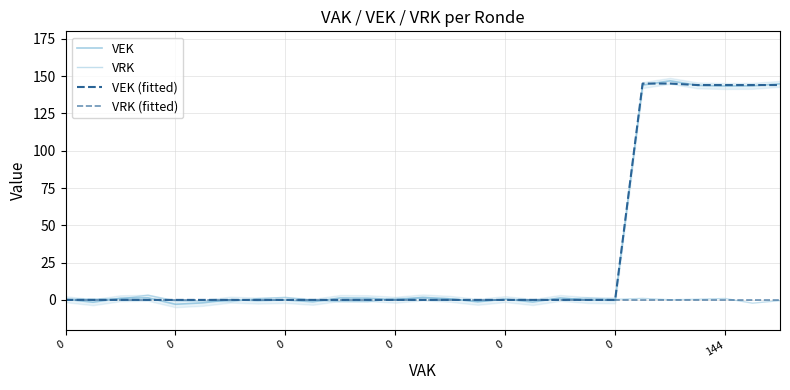

Is the value of VEK at 11 greater than the value of VRK (fitted) at 0?

Yes